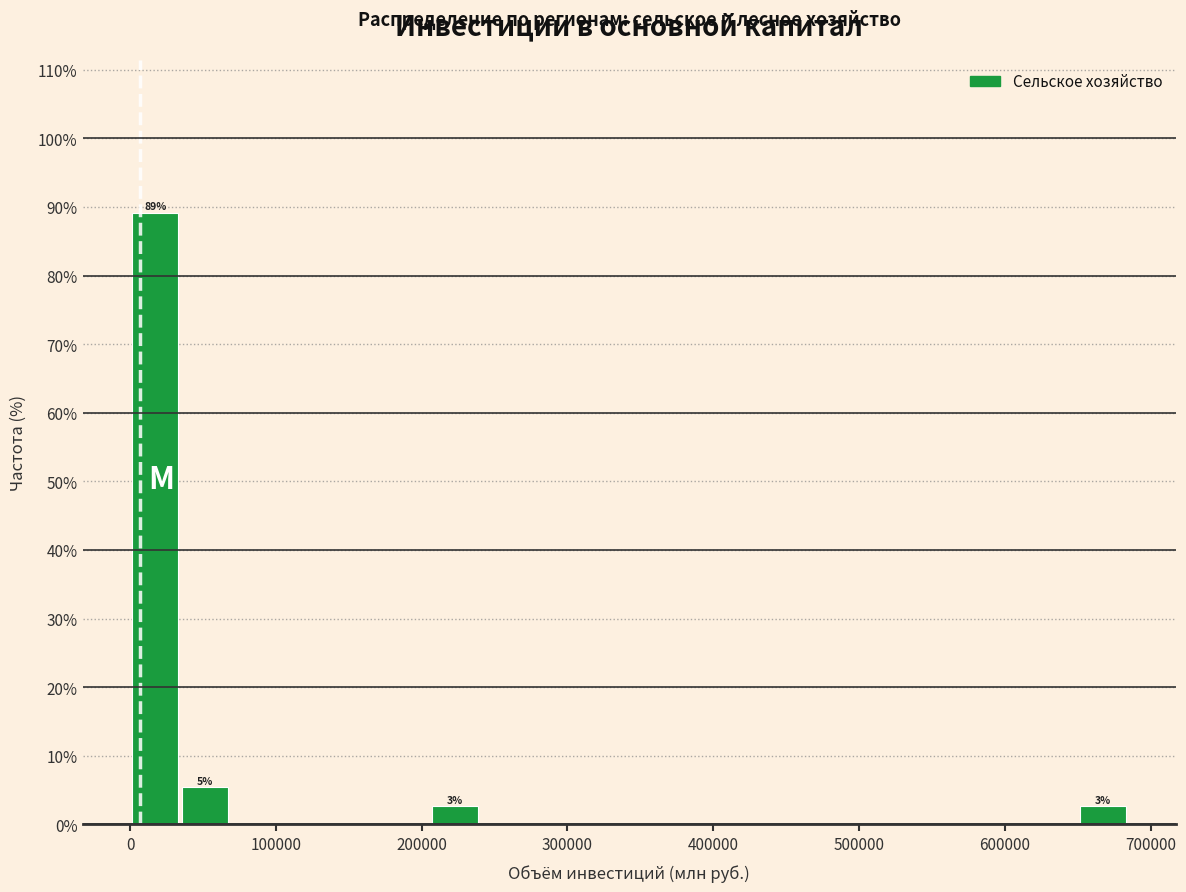

Around what value on the x-axis is the tallest bar? Give the approximate position of its centre, as read against the axis.

20000